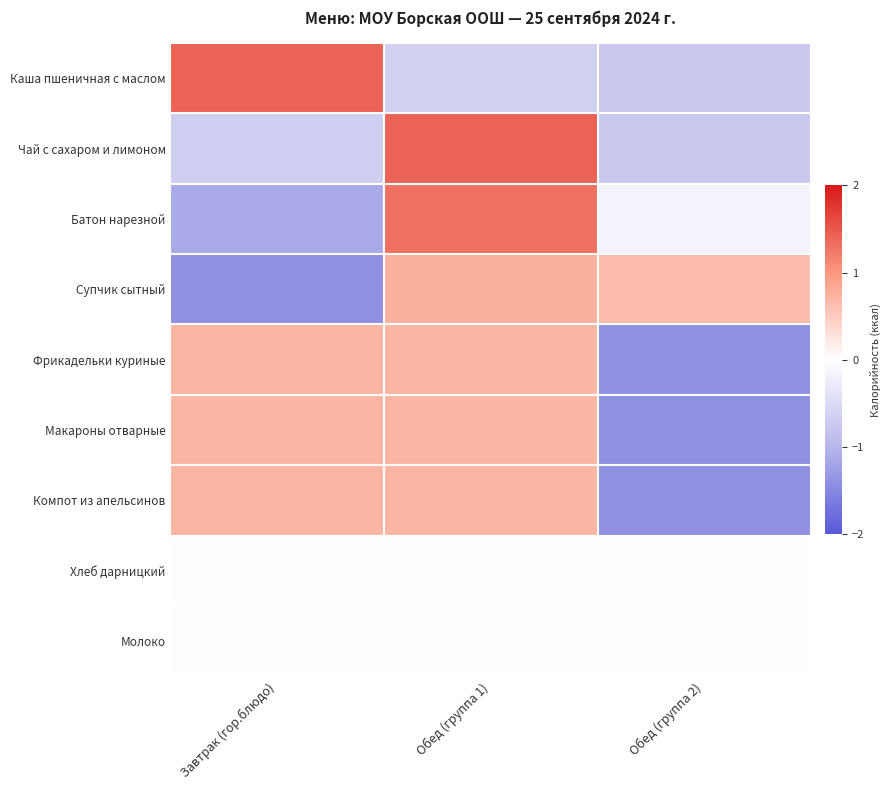

Reading left to right, extract all data points from this chart.

Каша пшеничная с маслом: Завтрак (гор.блюдо)=1.4	Обед (группа 1)=-0.7	Обед (группа 2)=-0.8
Чай с сахаром и лимоном: Завтрак (гор.блюдо)=-0.7	Обед (группа 1)=1.4	Обед (группа 2)=-0.7
Батон нарезной: Завтрак (гор.блюдо)=-1.1	Обед (группа 1)=1.3	Обед (группа 2)=-0.2
Супчик сытный: Завтрак (гор.блюдо)=-1.4	Обед (группа 1)=0.8	Обед (группа 2)=0.7
Фрикадельки куриные: Завтрак (гор.блюдо)=0.7	Обед (группа 1)=0.7	Обед (группа 2)=-1.4
Макароны отварные: Завтрак (гор.блюдо)=0.7	Обед (группа 1)=0.7	Обед (группа 2)=-1.4
Компот из апельсинов: Завтрак (гор.блюдо)=0.7	Обед (группа 1)=0.7	Обед (группа 2)=-1.4
Хлеб дарницкий: Завтрак (гор.блюдо)=0.0	Обед (группа 1)=0.0	Обед (группа 2)=0.0
Молоко: Завтрак (гор.блюдо)=0.0	Обед (группа 1)=0.0	Обед (группа 2)=0.0